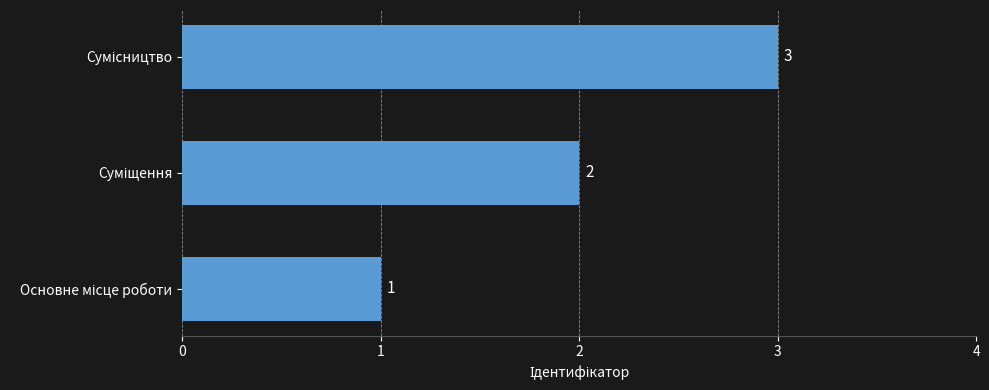

What is the sum of all values?

6